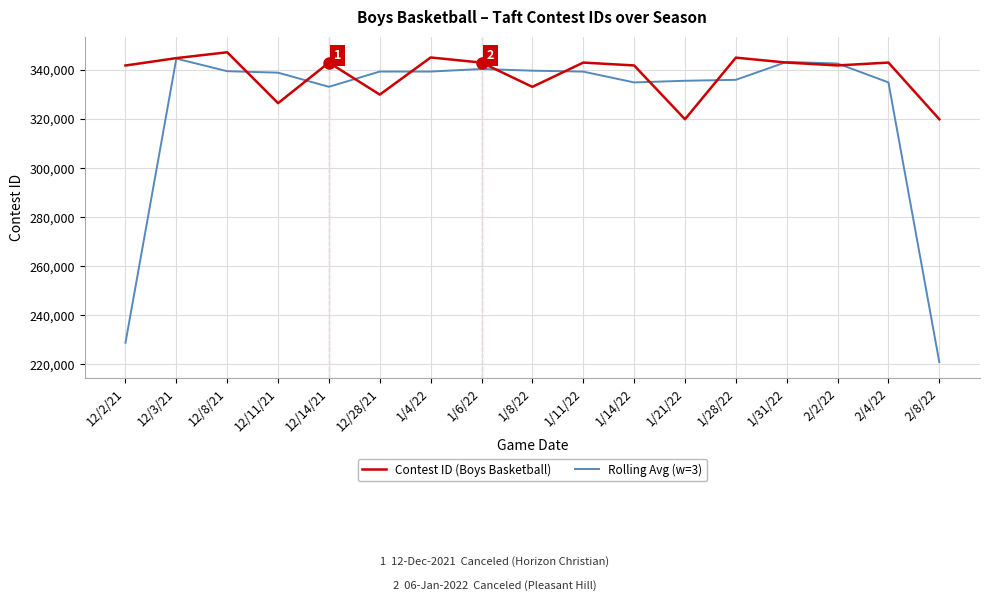

Is the value of Contest ID (Boys Basketball) at 12/3/21 greater than the value of Rolling Avg (w=3) at 1/4/22?

Yes